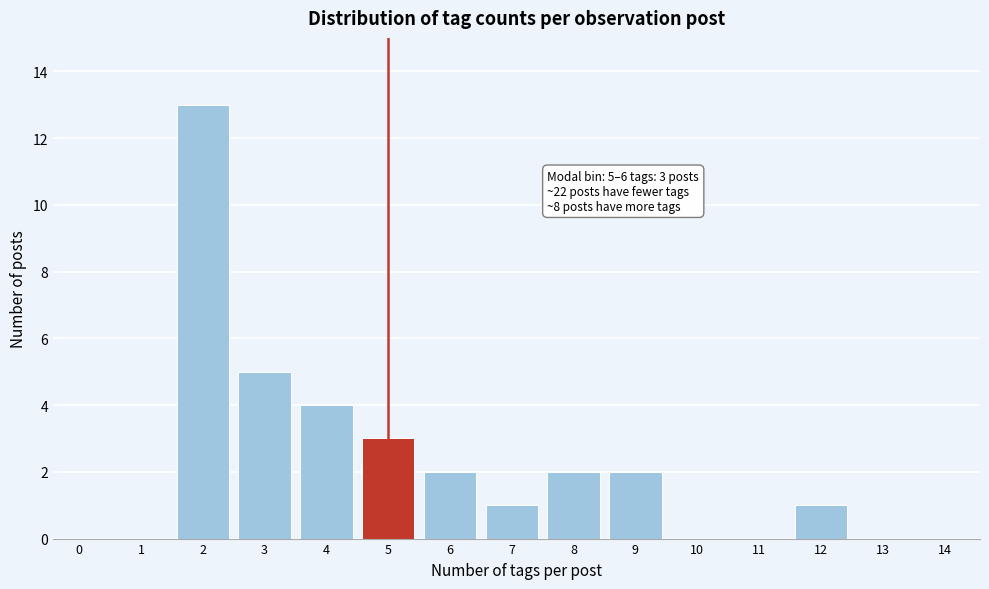

Reading left to right, transcribe all the data shown in this chart.

0=0	1=0	2=13	3=5	4=4	5=3	6=2	7=1	8=2	9=2	10=0	11=0	12=1	13=0	14=0